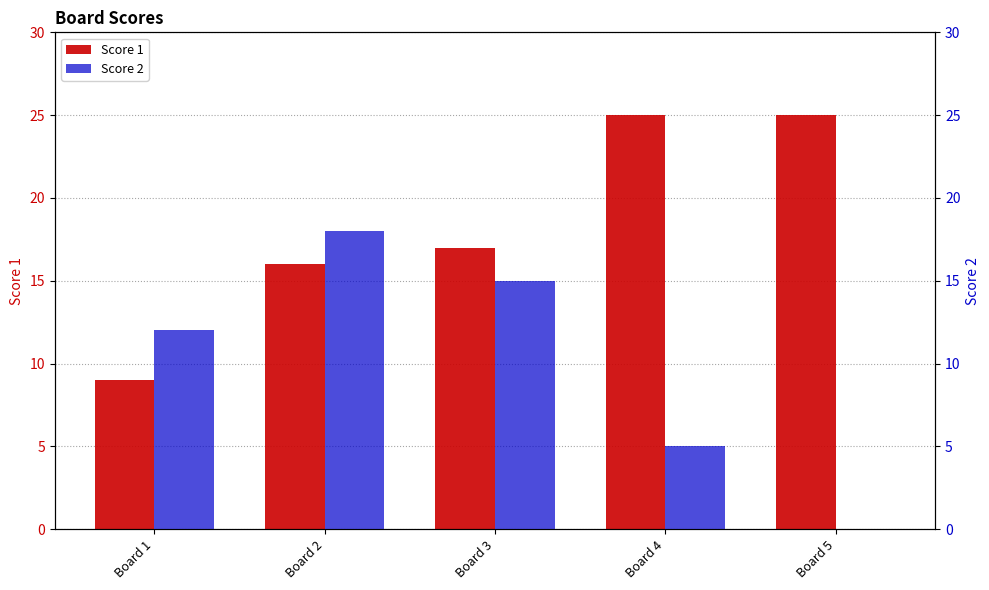

How many values in the Score 1 series are below 17?

2